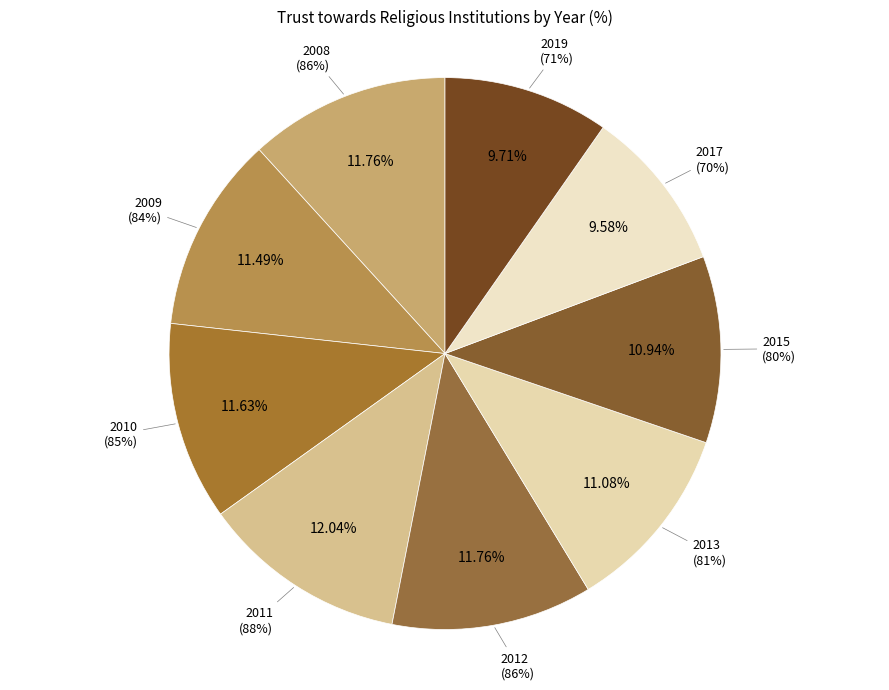

Is it true that 2012 is 1% of the pie?

False